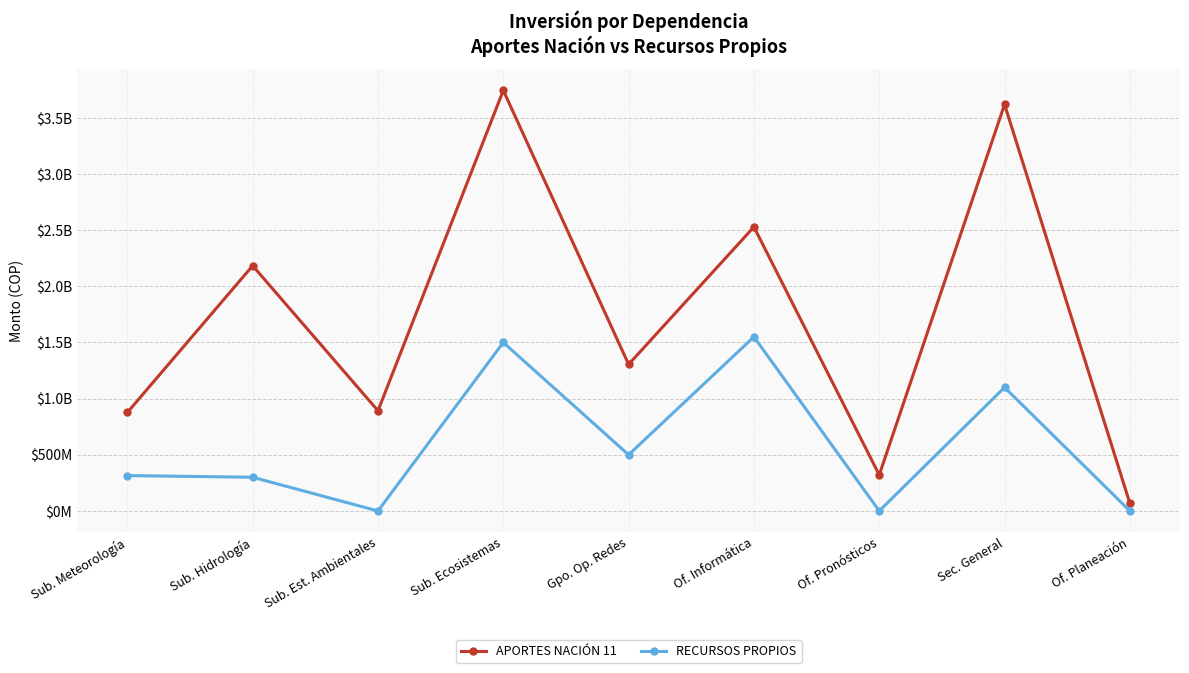

What are all the series names shown in the legend?

APORTES NACIÓN 11, RECURSOS PROPIOS